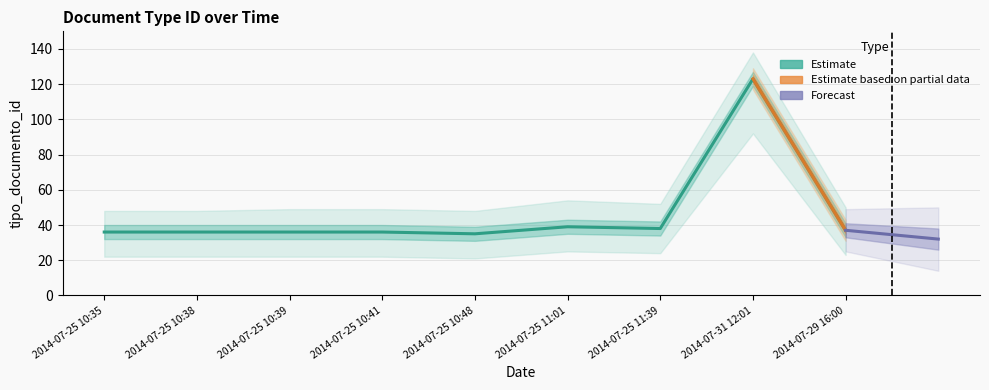

How many interior local valleys (lower than both neighbors) does the data have?

2